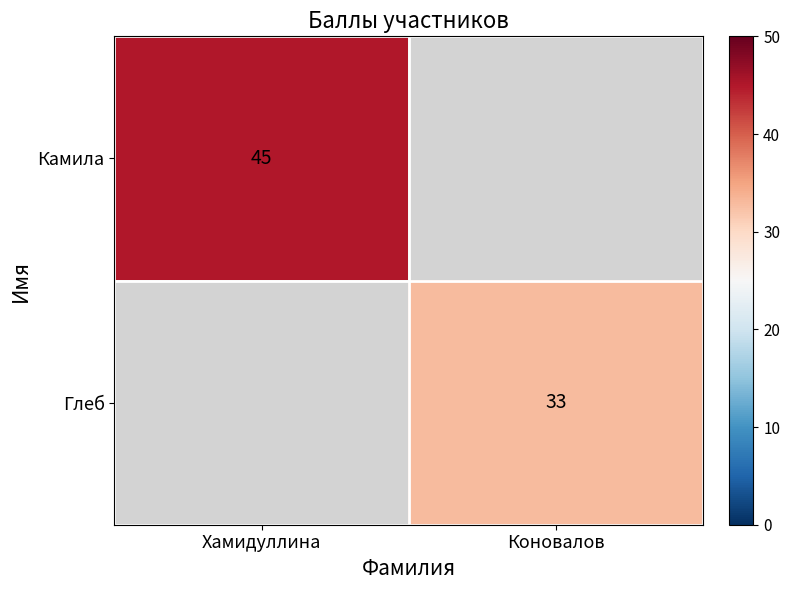

True or false: Глеб has a value of 20 at Коновалов.

False